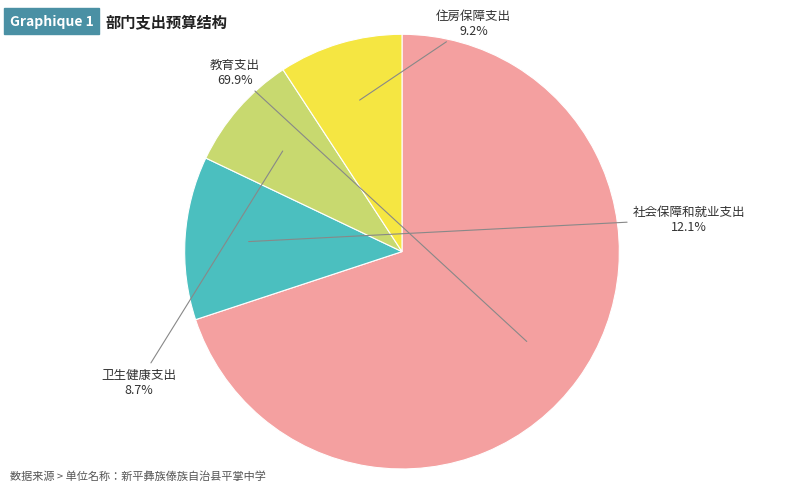

How many slices are in this pie chart?

4